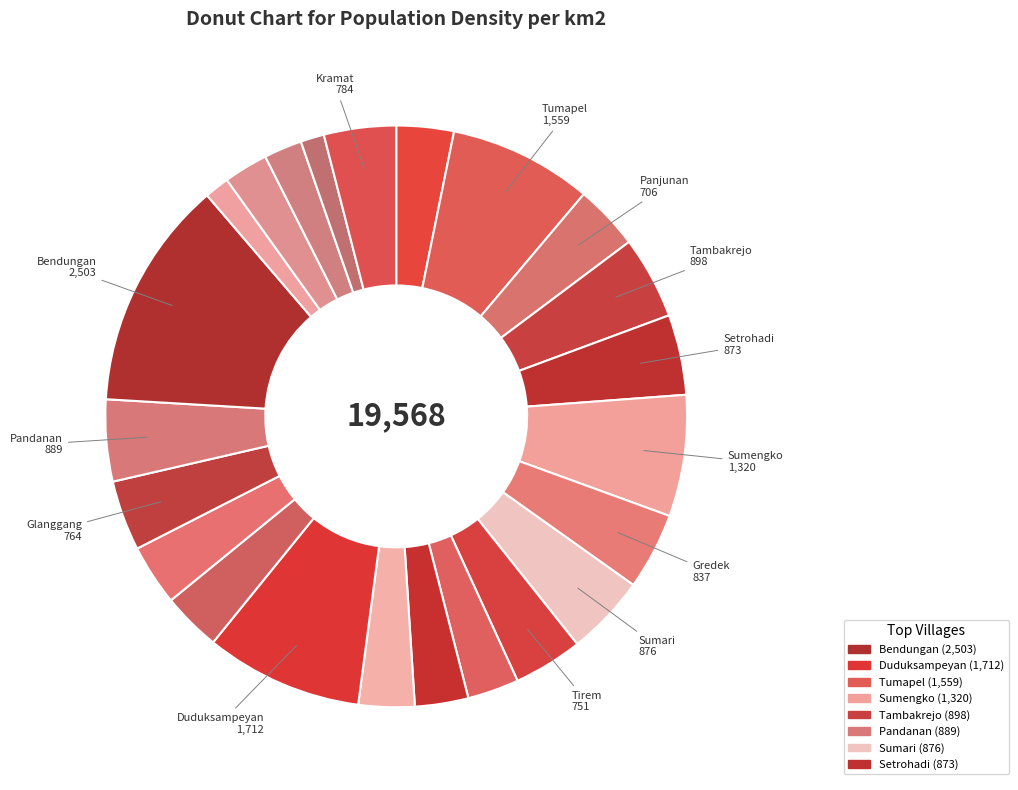

Rank the categories by value from highest to lowest.

Bendungan, Duduksampeyan, Tumapel, Sumengko, Tambakrejo, Pandanan, Sumari, Setrohadi, Gredek, Kramat, Glanggang, Tirem, Panjunan, Palebon, Petis Benem, Kandangan, Samirplapan, Tebaloan, Ambeng-Ambeng Watangrejo, Wadak Kidul, Kawistowindu, Wadak Lor, Kemudi